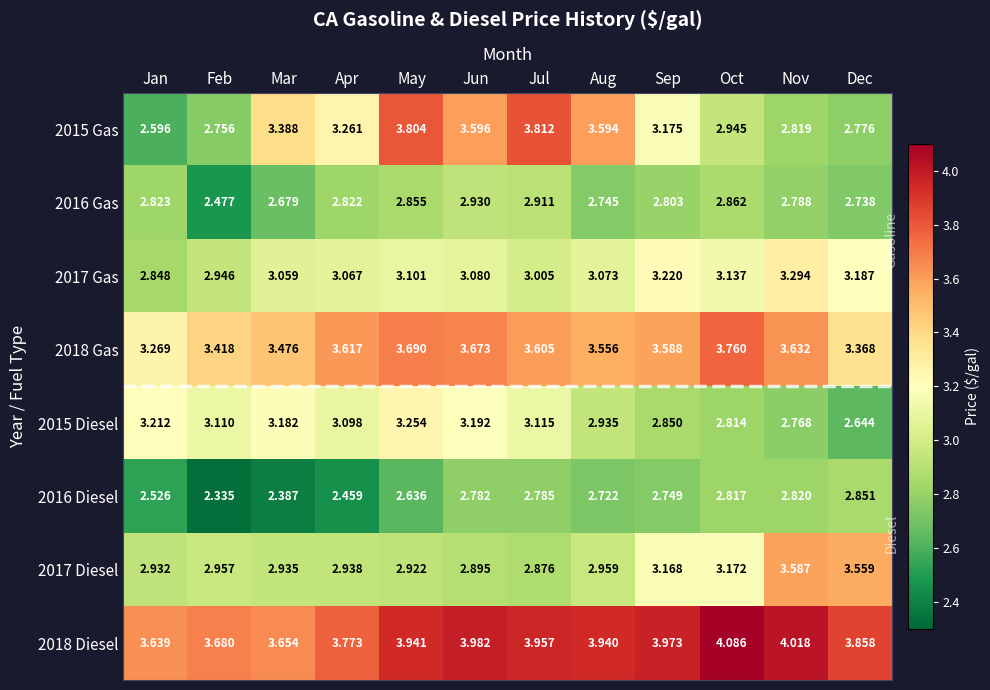

Which series has the largest total across all categories?

2018 Diesel